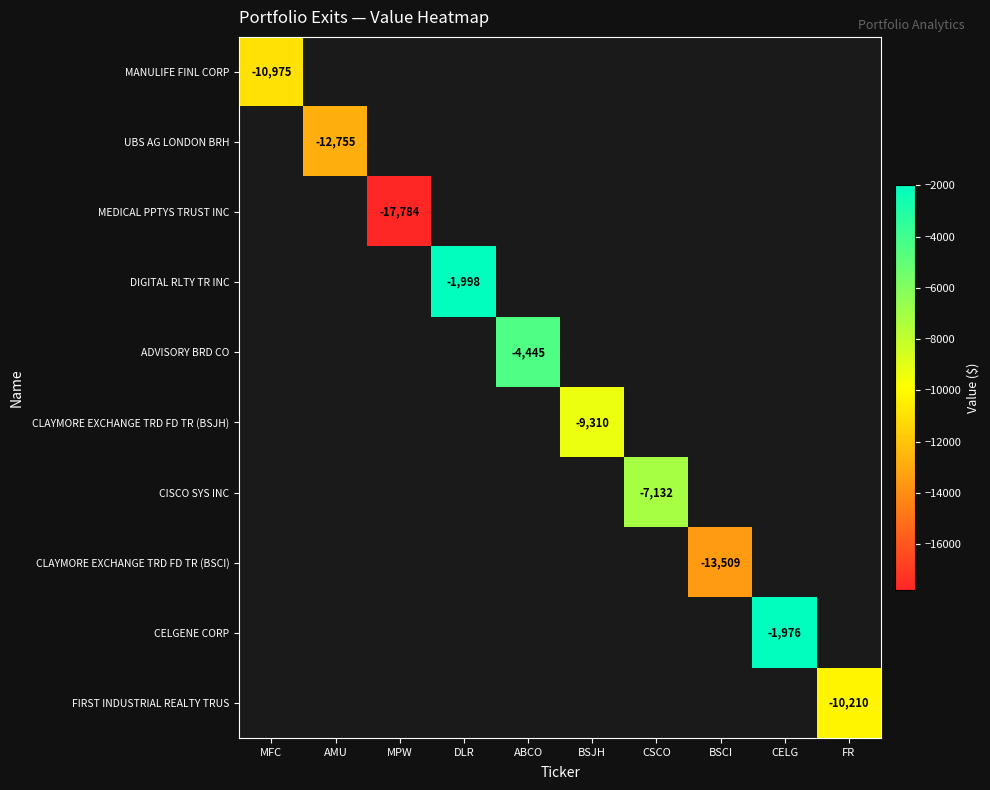

The value of ADVISORY BRD CO at ABCO is -4445. True or false?

True